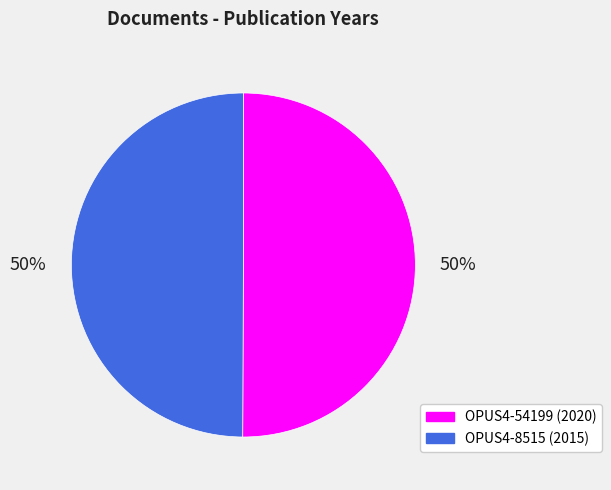

How many slices are in this pie chart?

2